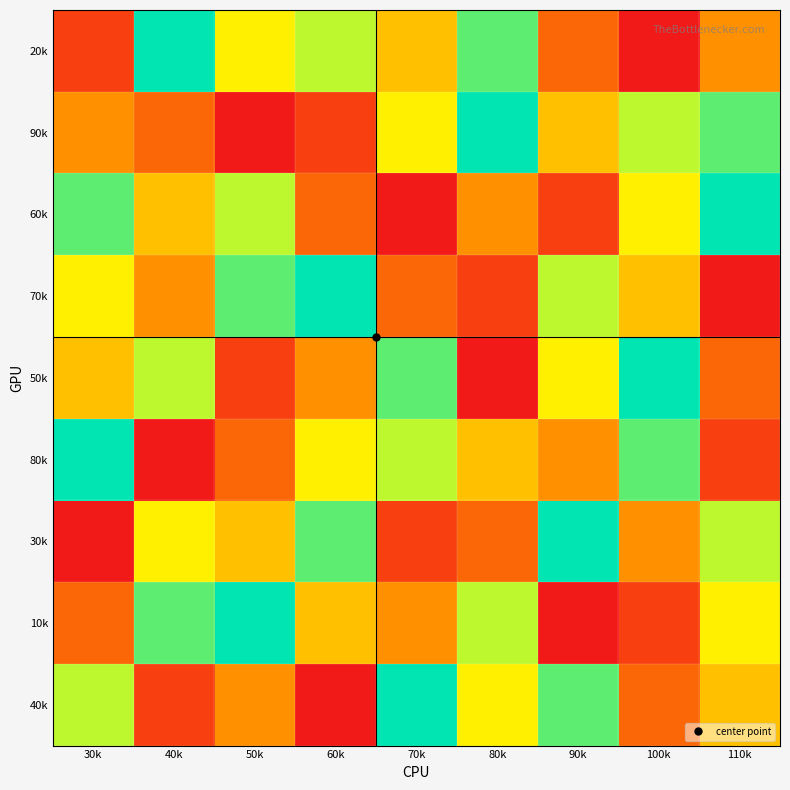

What is the greatest value displayed?

9